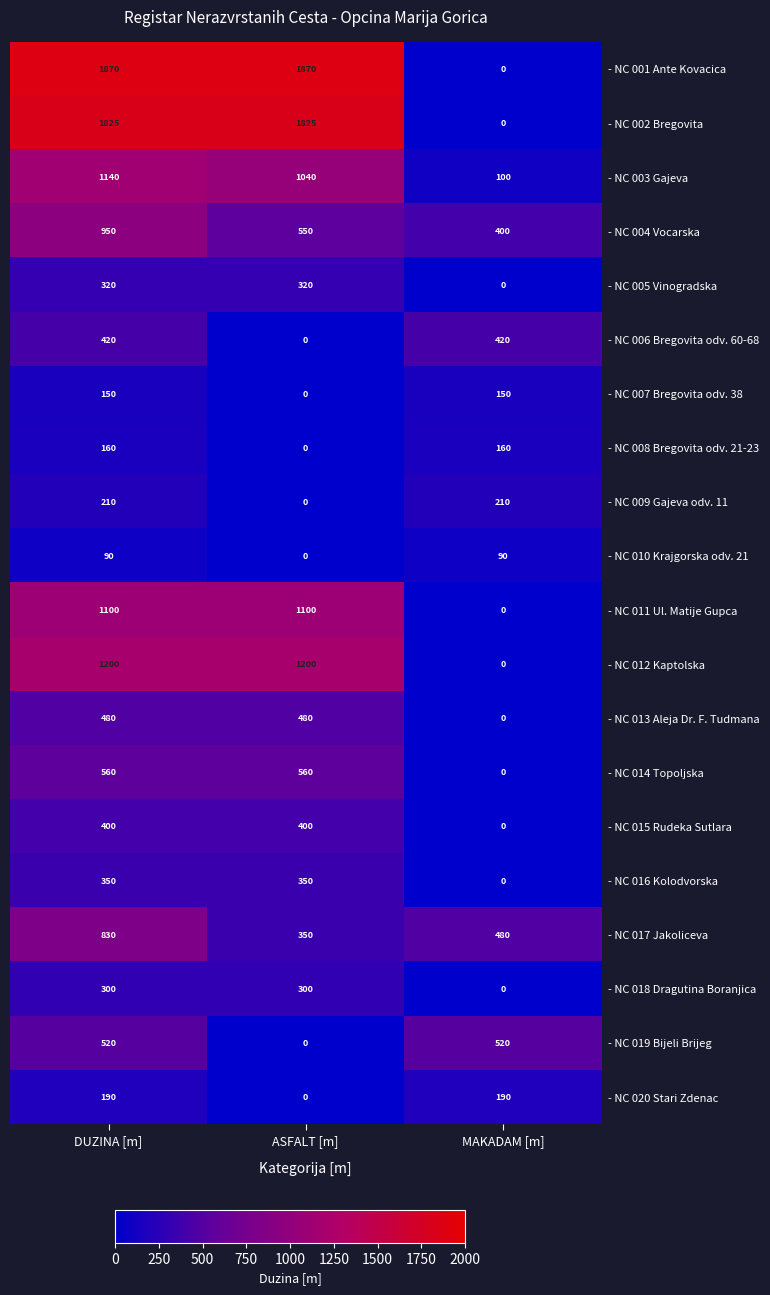

What is the difference between the second highest and minimum values in the - NC 011 Ul. Matije Gupca series?

1100